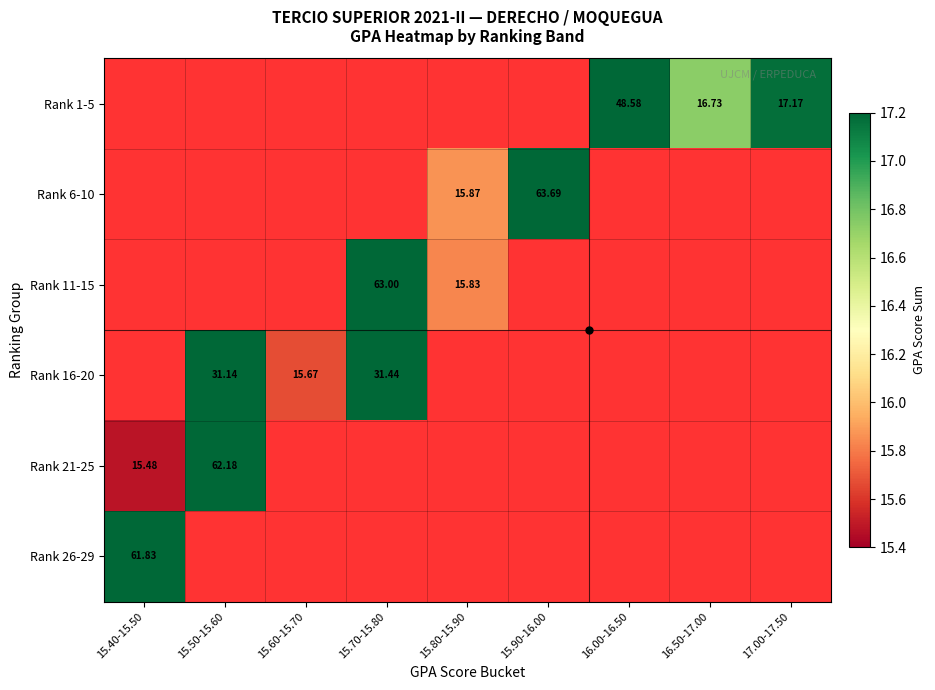

Between 15.60-15.70 and 15.80-15.90, which is larger?

15.80-15.90